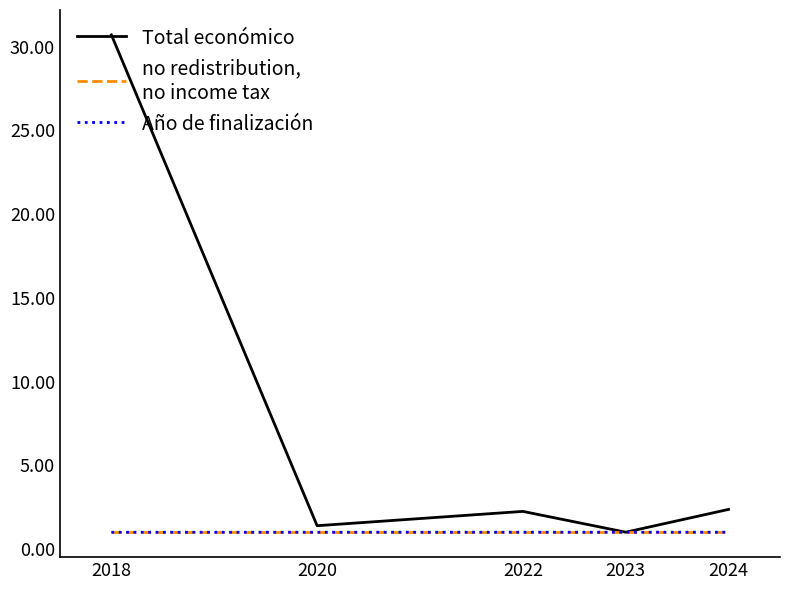

Which label corresponds to the largest value in the chart?

2018